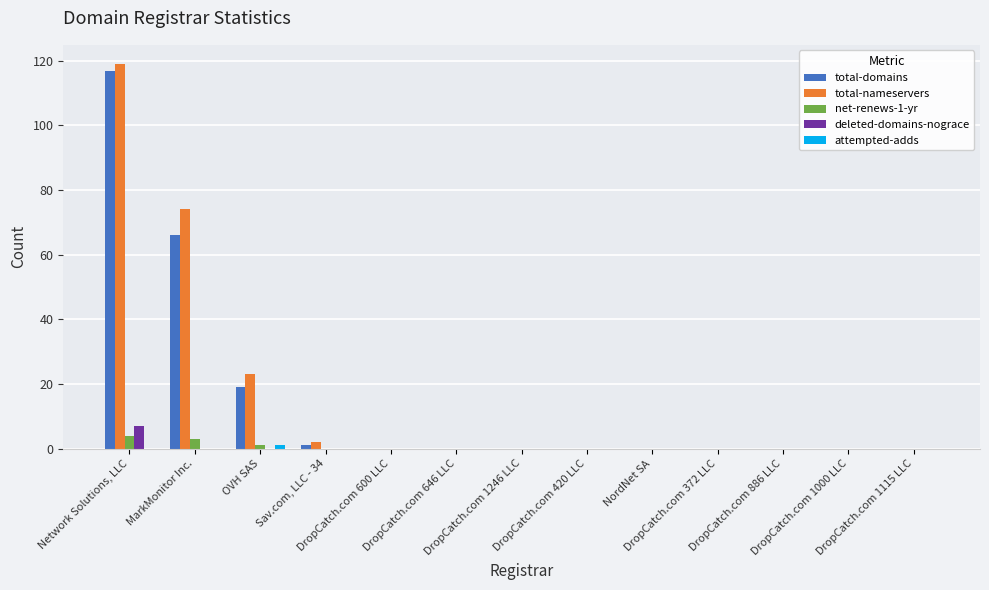

What is the sum of all total-nameservers values?

218